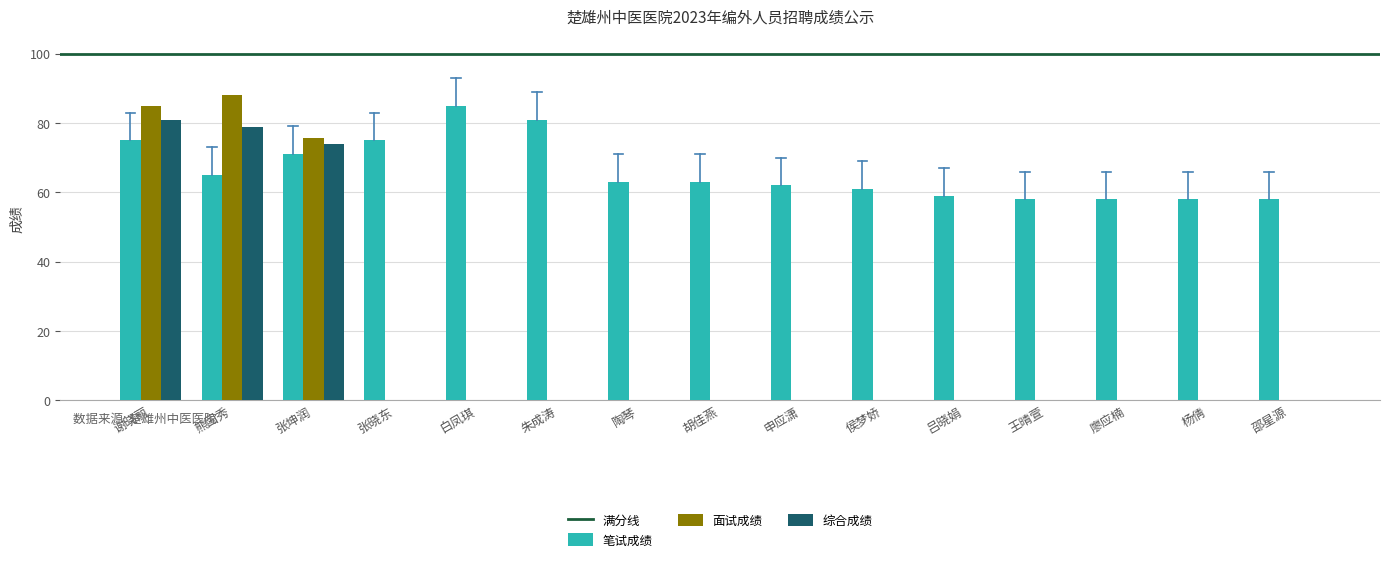

What is the total value across all series at 杨倩?

58.0